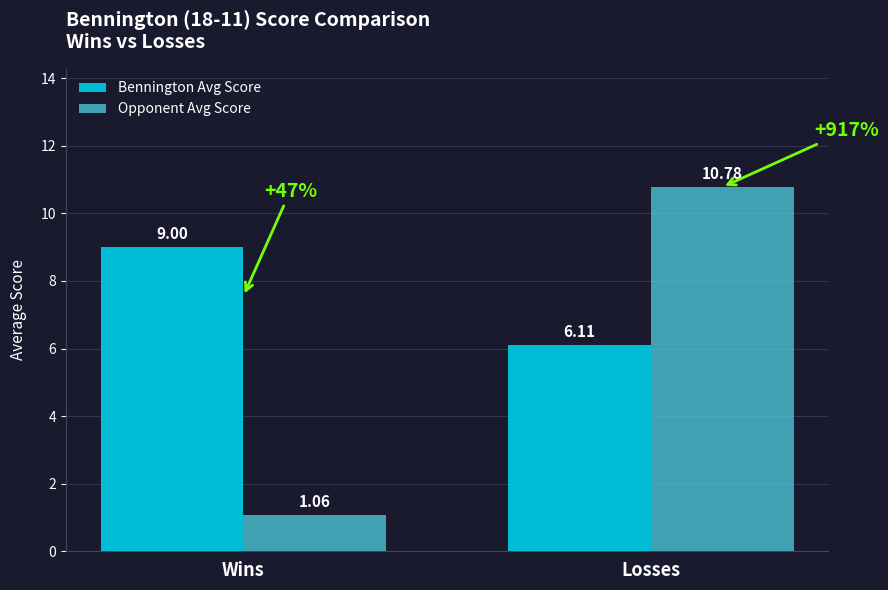

What is the difference between the highest and lowest values at Wins?

7.9